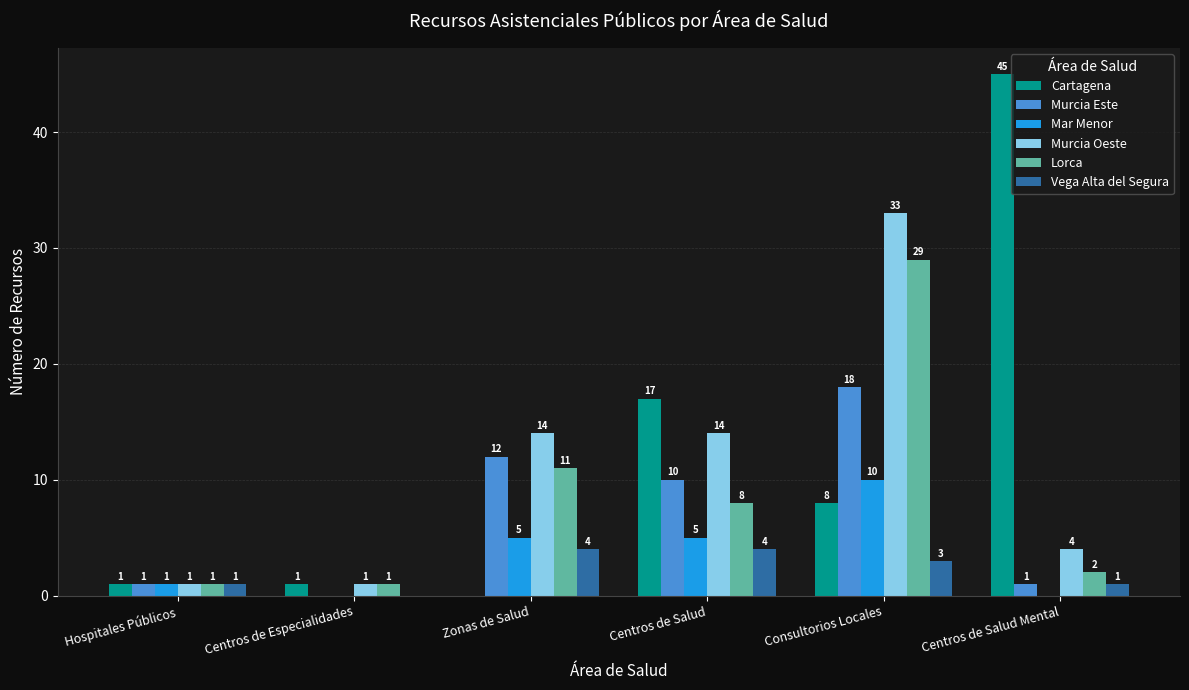

What are all the series names shown in the legend?

Cartagena, Murcia Este, Mar Menor, Murcia Oeste, Lorca, Vega Alta del Segura